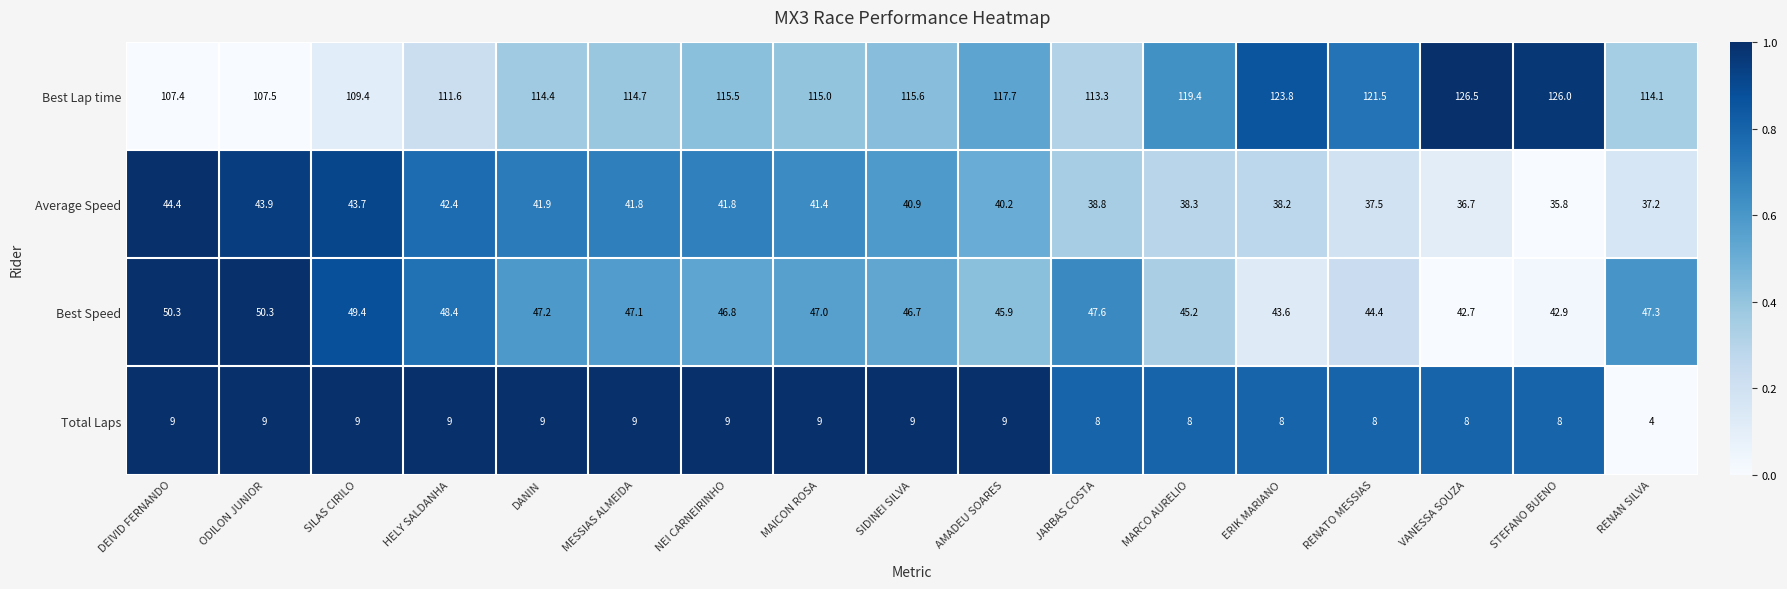

What is the spread (max minus min) of values at DANIN?

105.4